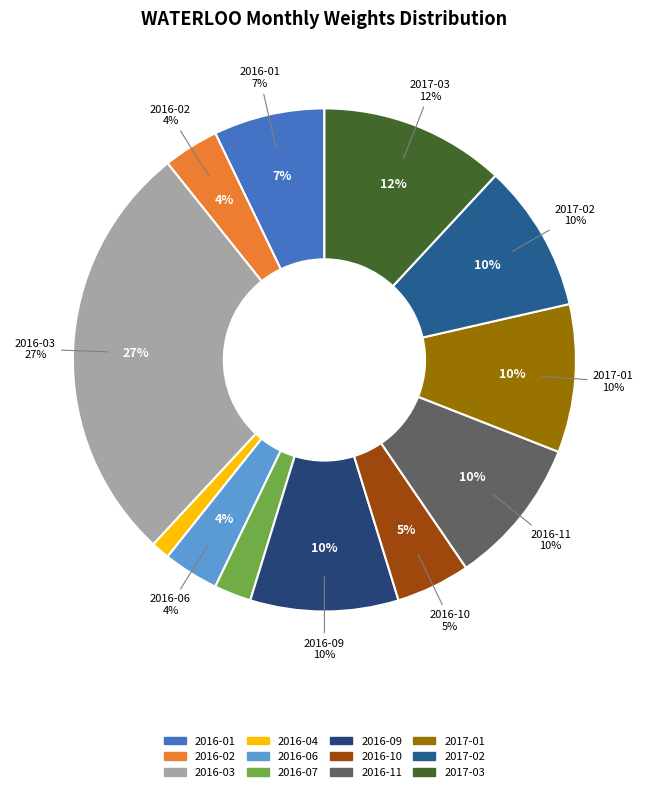

How many slices are in this pie chart?

12